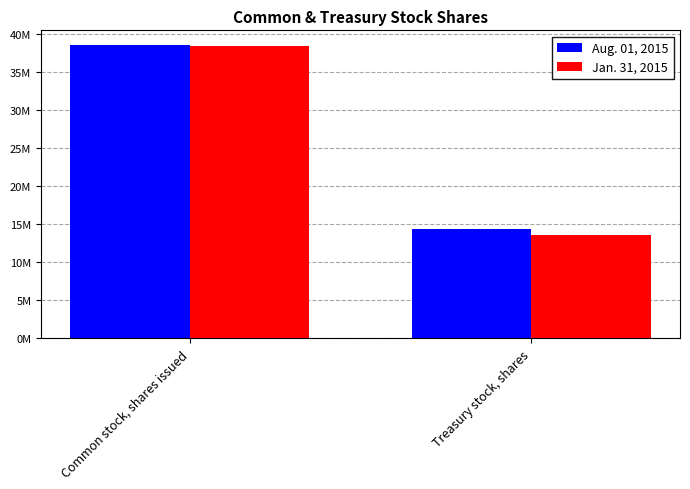

Rank the categories by Aug. 01, 2015 value from highest to lowest.

Common stock, shares issued, Treasury stock, shares